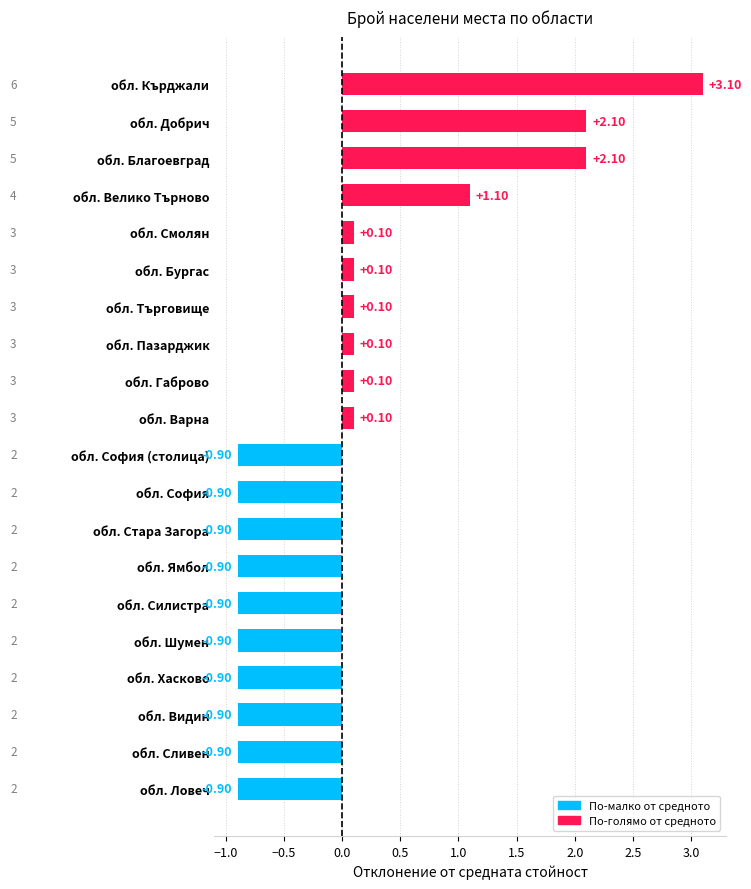

Where is the data nearest to the value 1?

обл. Велико Търново